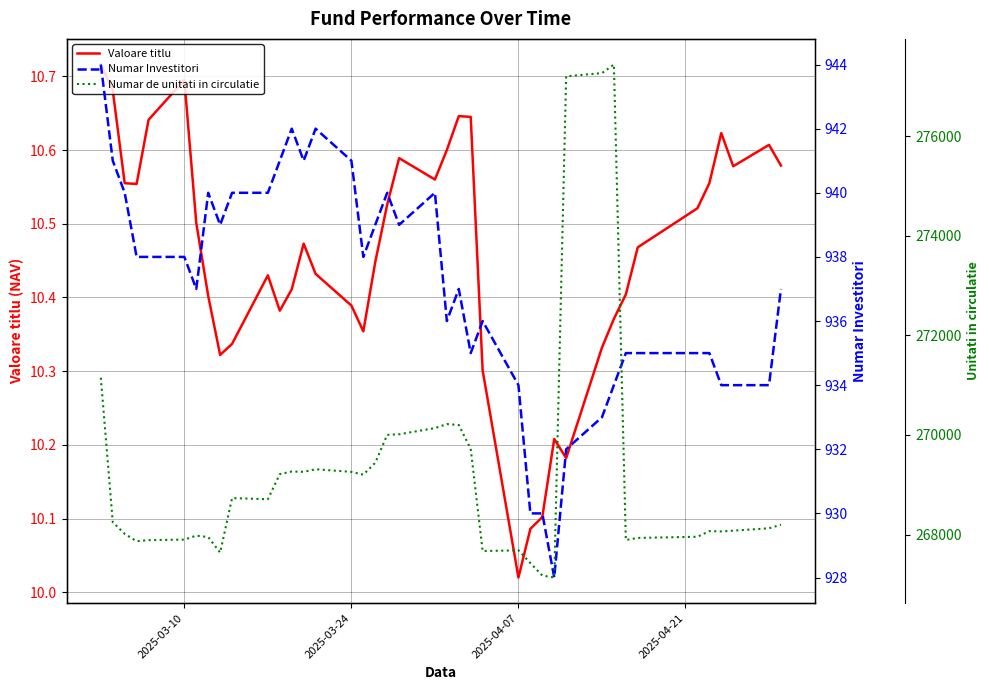

Where is Valoare titlu nearest to the value 10?

2025-04-07